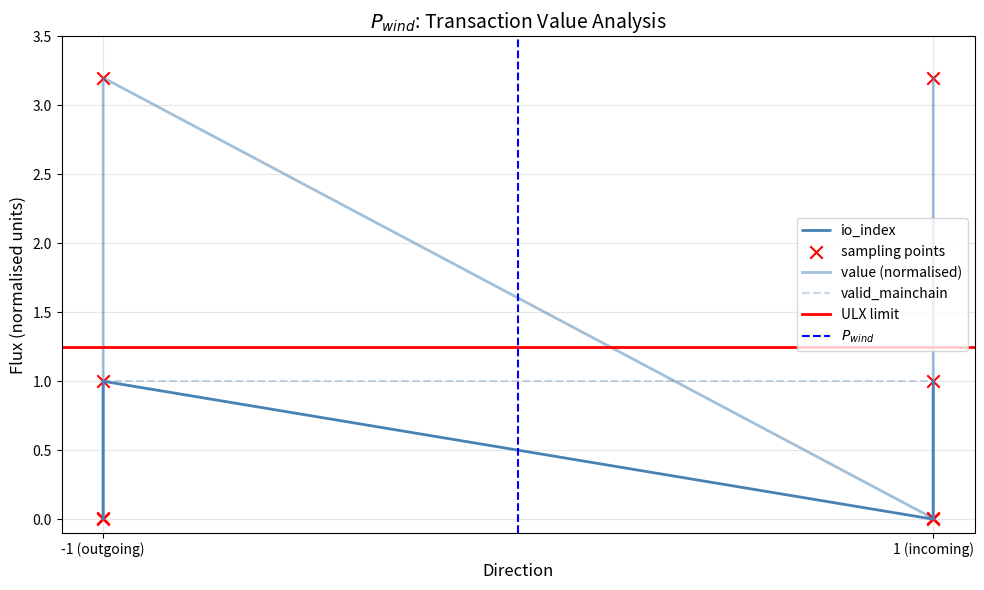

At which category is the sum across all series the highest?

-1 (outgoing)